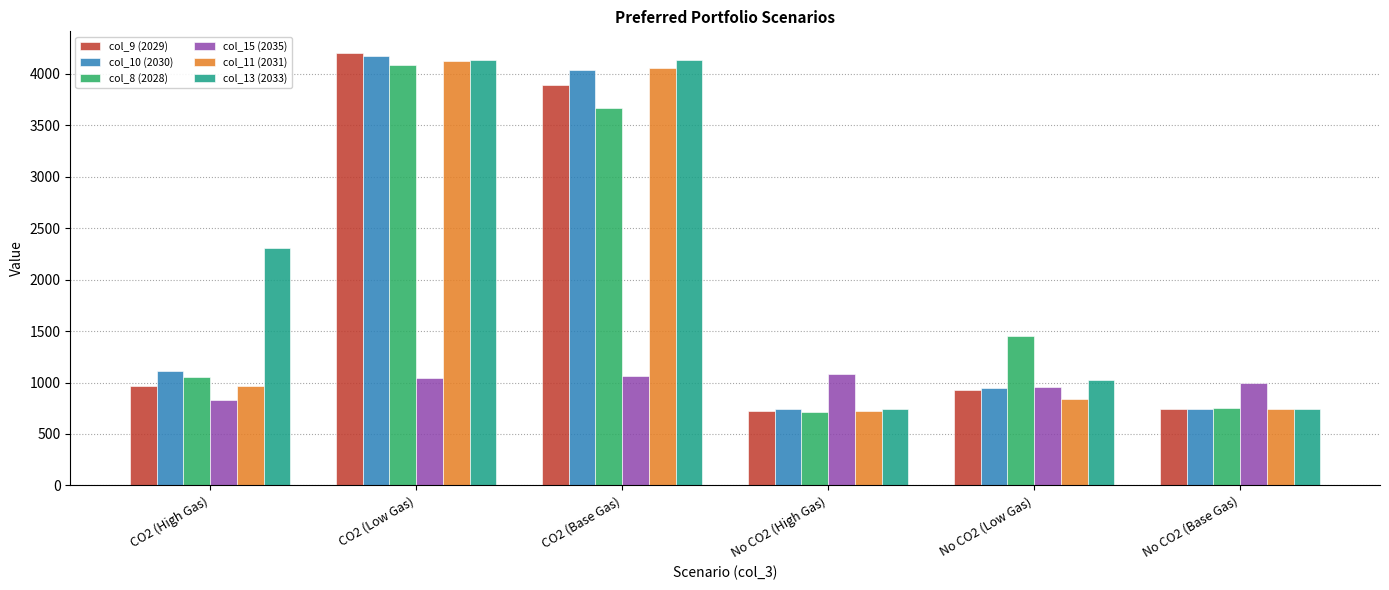

What is the value of the col_15 (2035) bar at the 5th from the left?

954.9